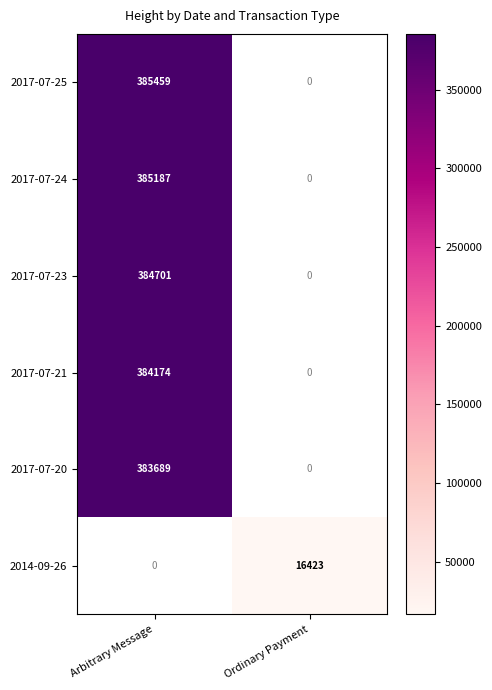

True or false: 2017-07-24 has a value of 223244 at Arbitrary Message.

False